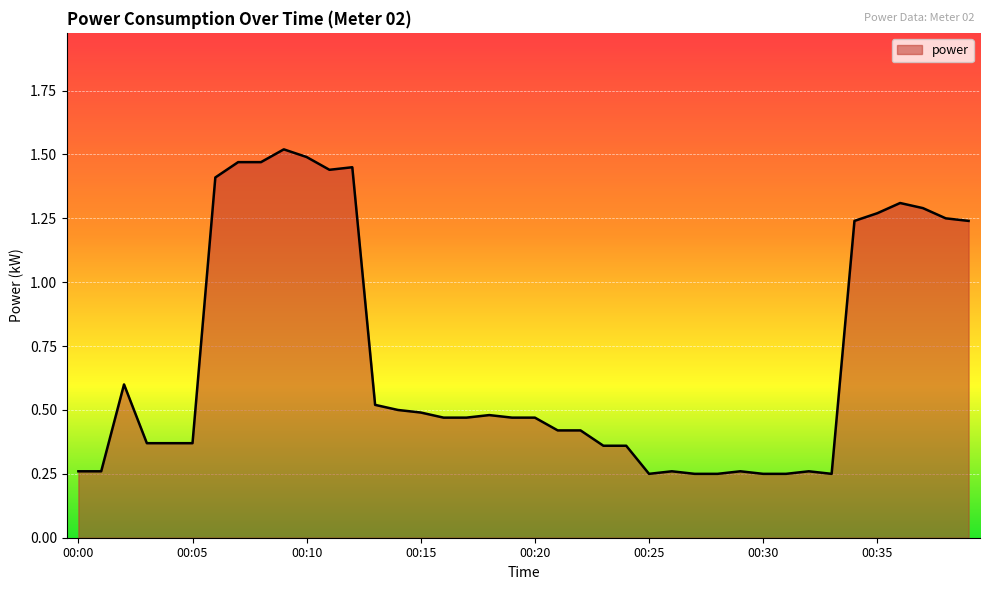

Reading left to right, extract all data points from this chart.

0.3	0.3	0.6	0.4	0.4	0.4	1.4	1.5	1.5	1.5	1.5	1.4	1.4	0.5	0.5	0.5	0.5	0.5	0.5	0.5	0.5	0.4	0.4	0.4	0.4	0.2	0.3	0.2	0.2	0.3	0.2	0.2	0.3	0.2	1.2	1.3	1.3	1.3	1.2	1.2